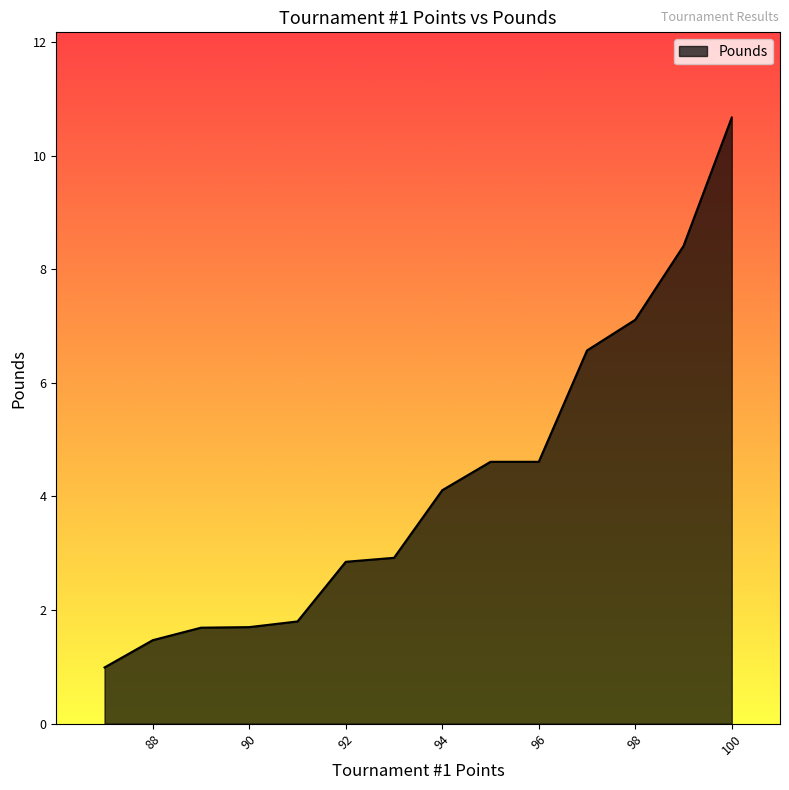

What is the minimum value shown in the chart?

1.0